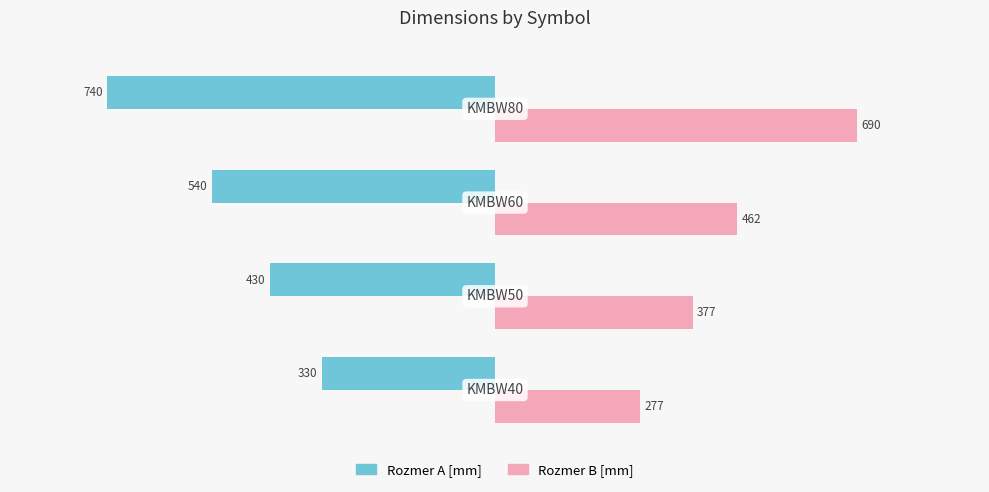

What is the sum of all Rozmer A [mm] values?

-2040